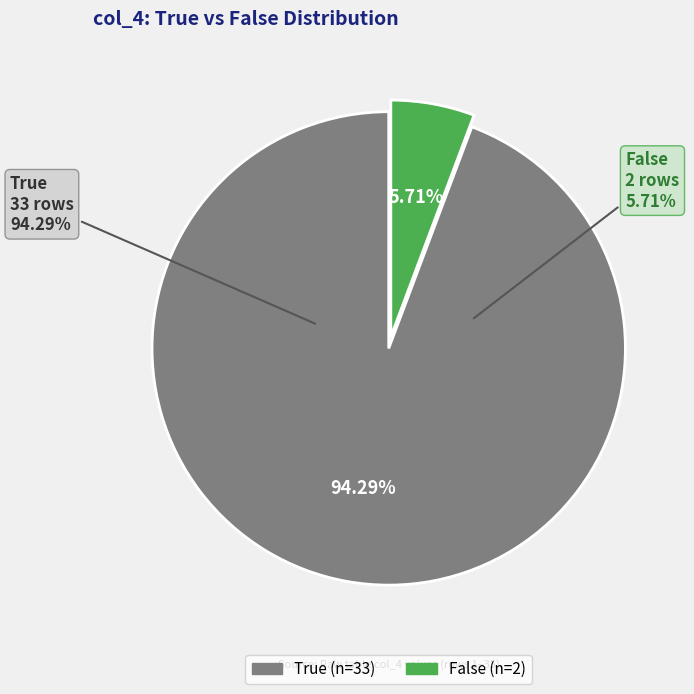

To the nearest percent, what portion does True represent?

94%